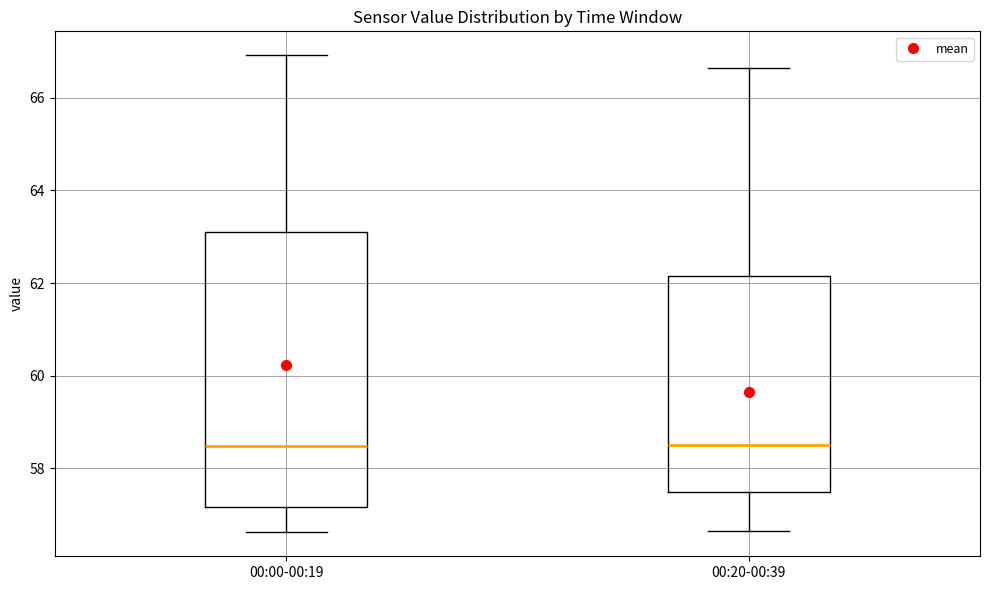

Where is the upper edge of the box for 00:20-00:39 on the y-axis? The values are not printed on the chart, so give them approximately, as read against the axis.

62.2